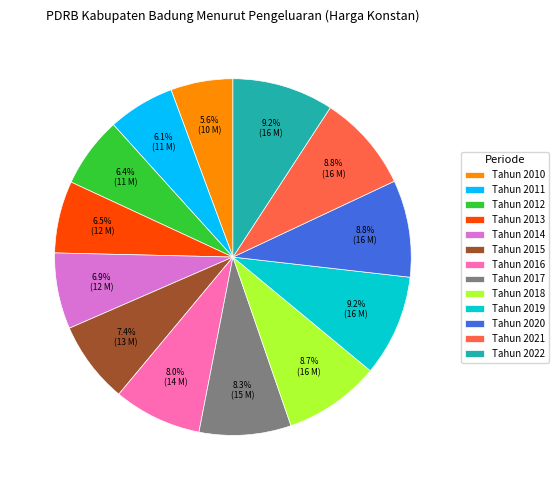

To the nearest percent, what is the difference between the largest and smallest slice percentages?

4%